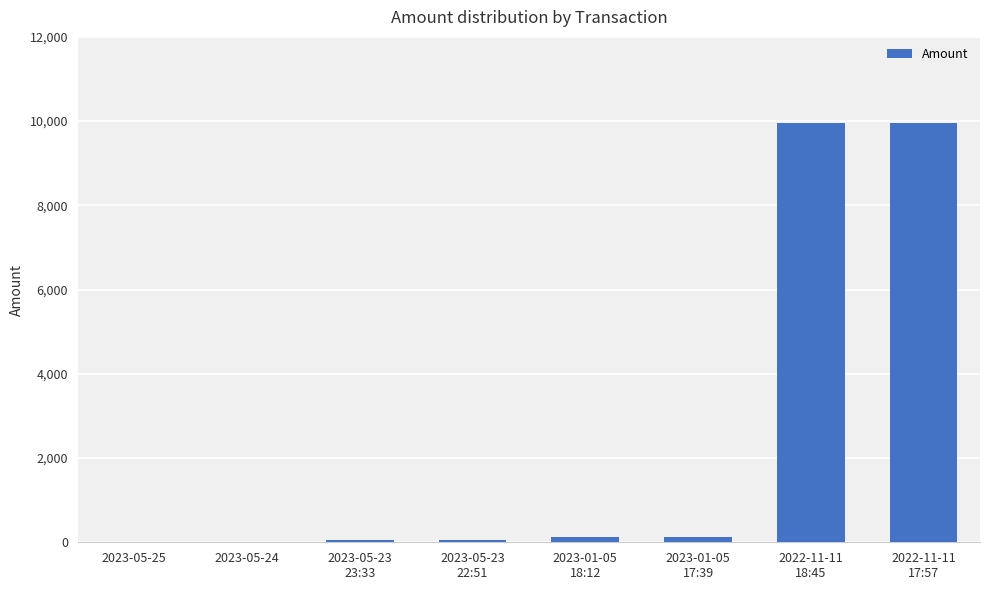

Are the bars grouped side by side (vs. stacked)?

No